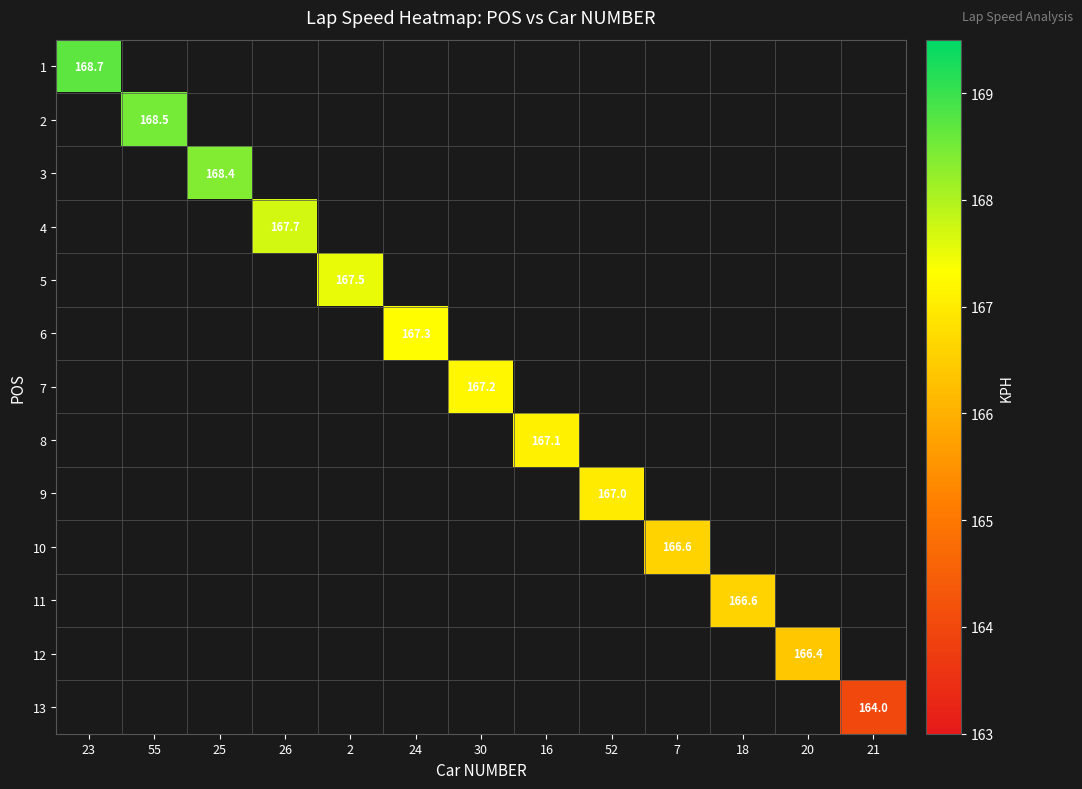

How many data points does each series have?

13